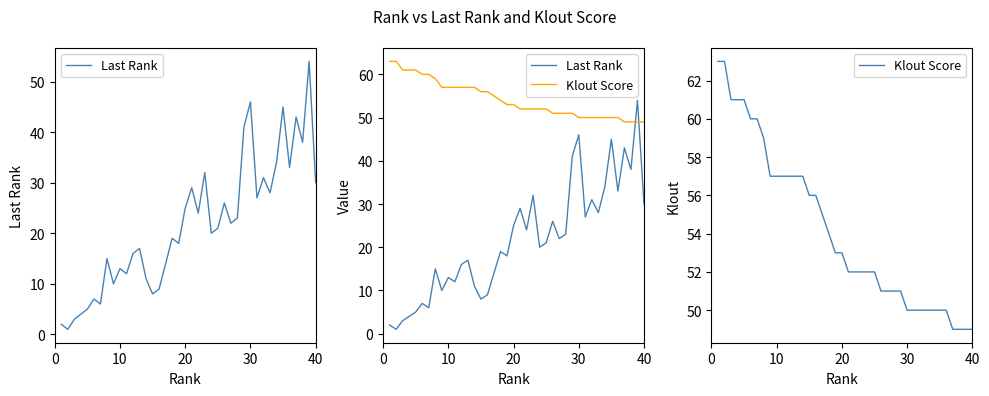

What is the average value of the Last Rank series?

22